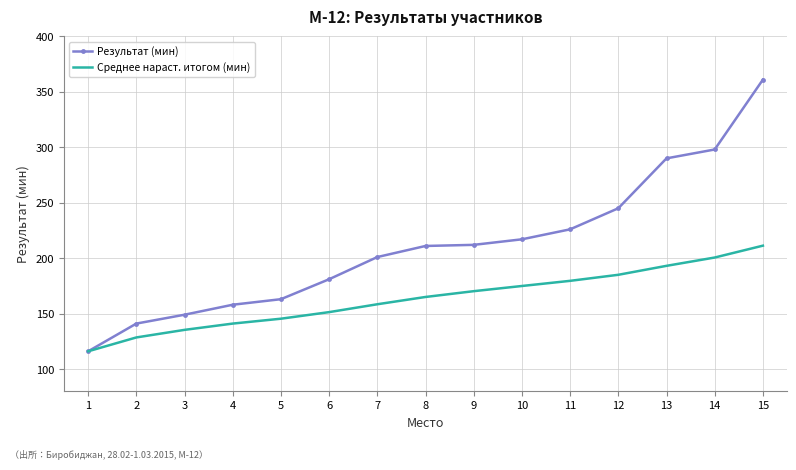

What is the difference between the highest and lowest values at 9?

41.8